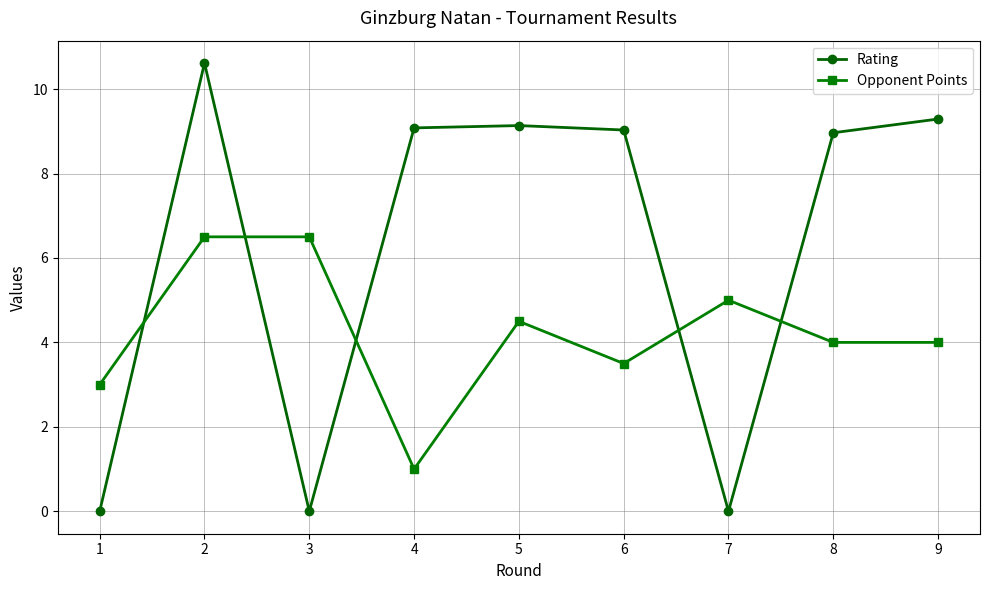

What is the difference between the Opponent Points values at 4 and 7?

4.0